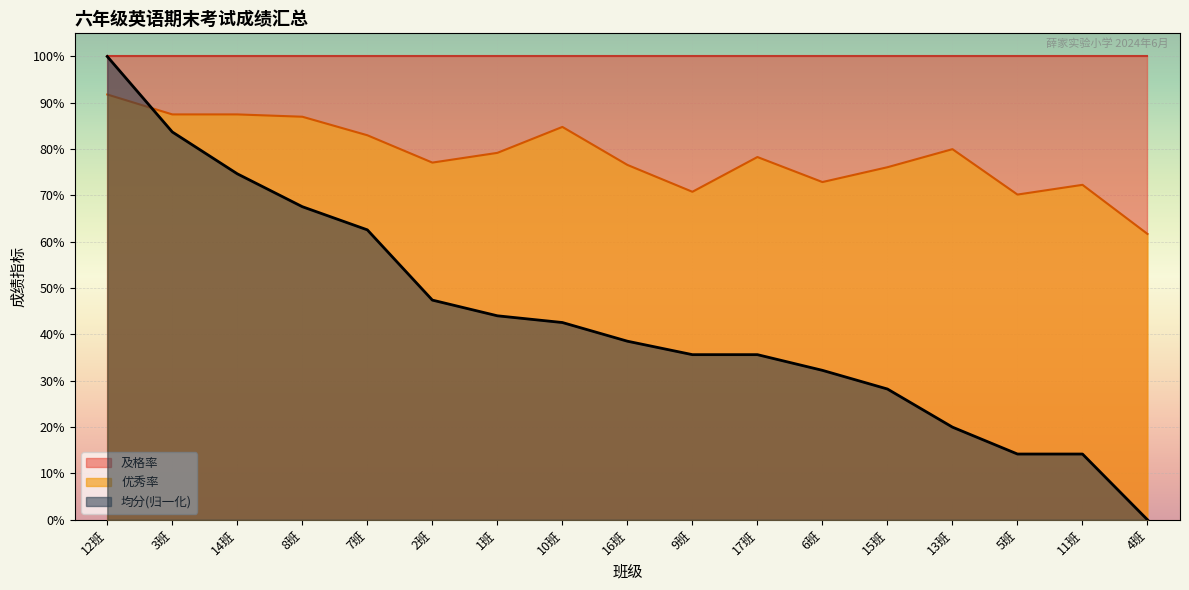

What is the label of the 14th point from the left?

13班